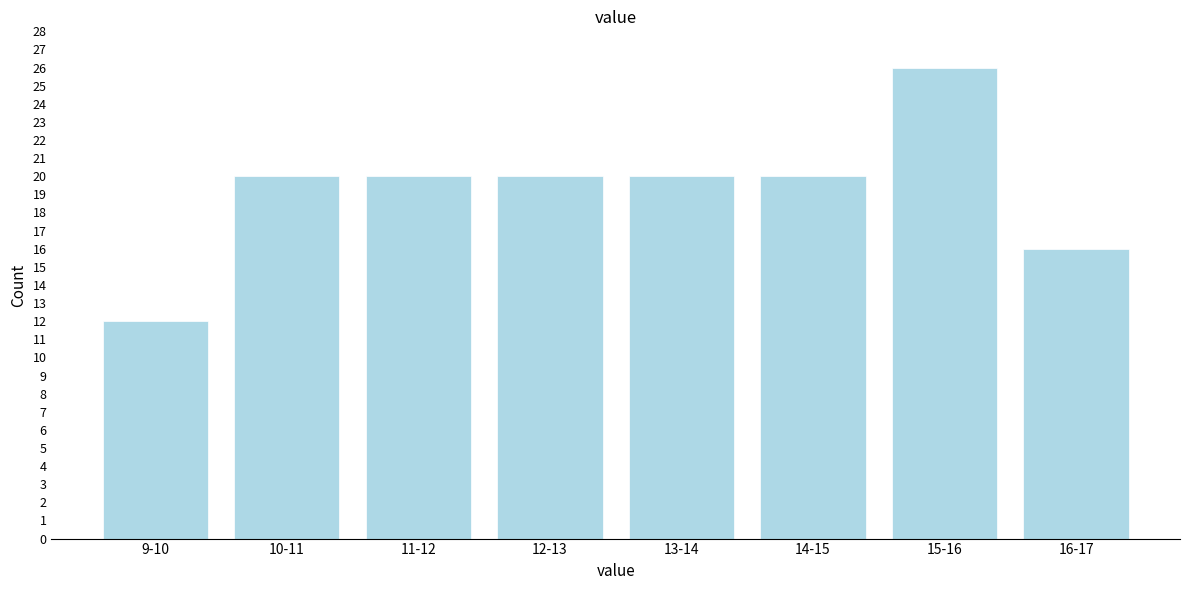

Reading right to left, what are all the values shown in this chart?

16-17=16	15-16=26	14-15=20	13-14=20	12-13=20	11-12=20	10-11=20	9-10=12